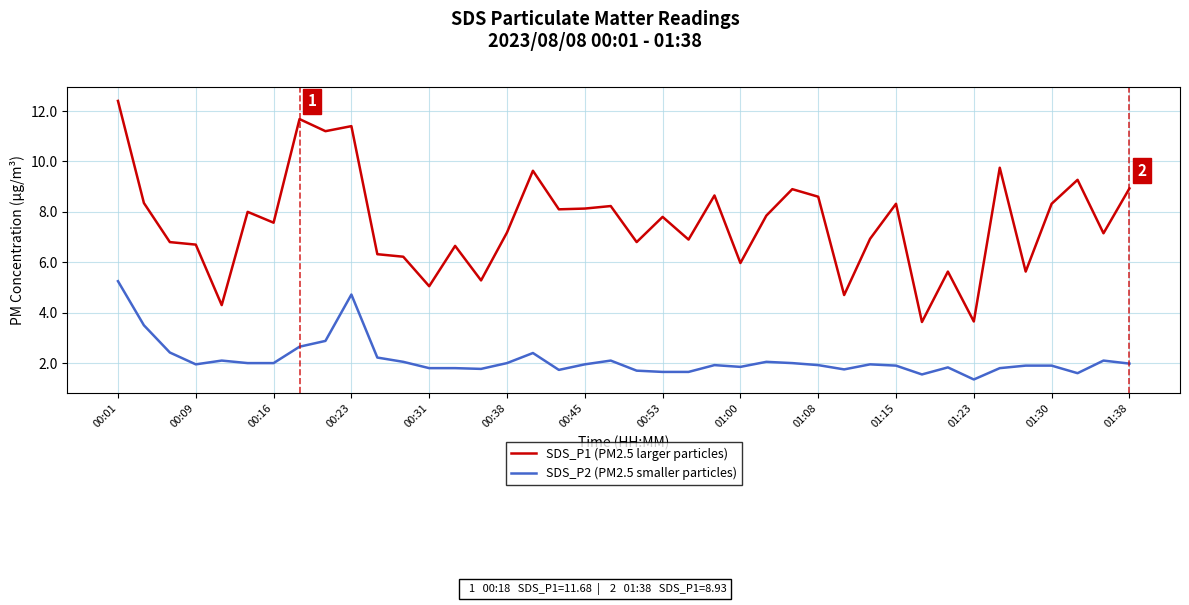

Which series has the largest total across all categories?

SDS_P1 (PM2.5 larger particles)